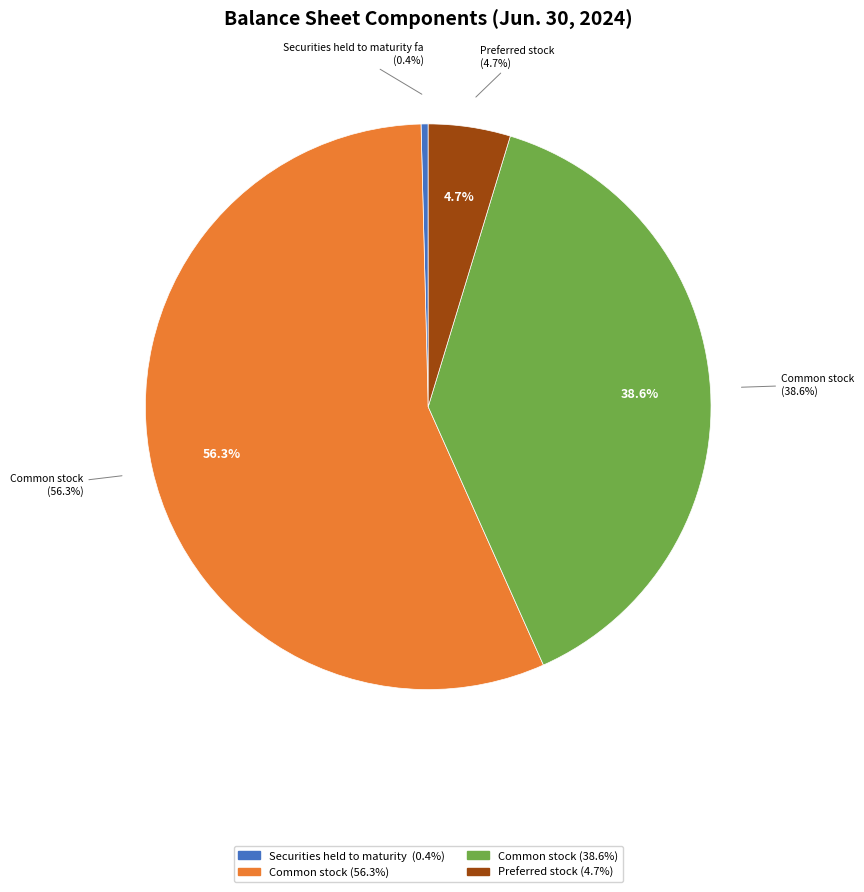

What percentage is the Common stock, shares issued slice, to the nearest percent?

39%